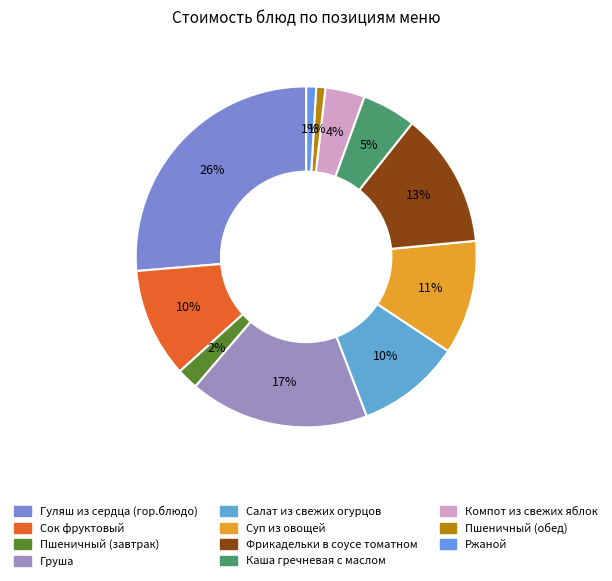

Is the sum of Пшеничный (завтрак) and Пшеничный (обед) greater than half?

No